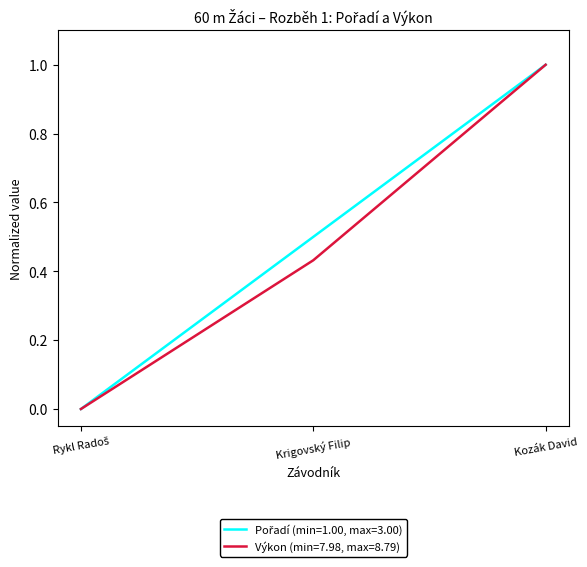

Which category has the highest value across all series?

Kozák David